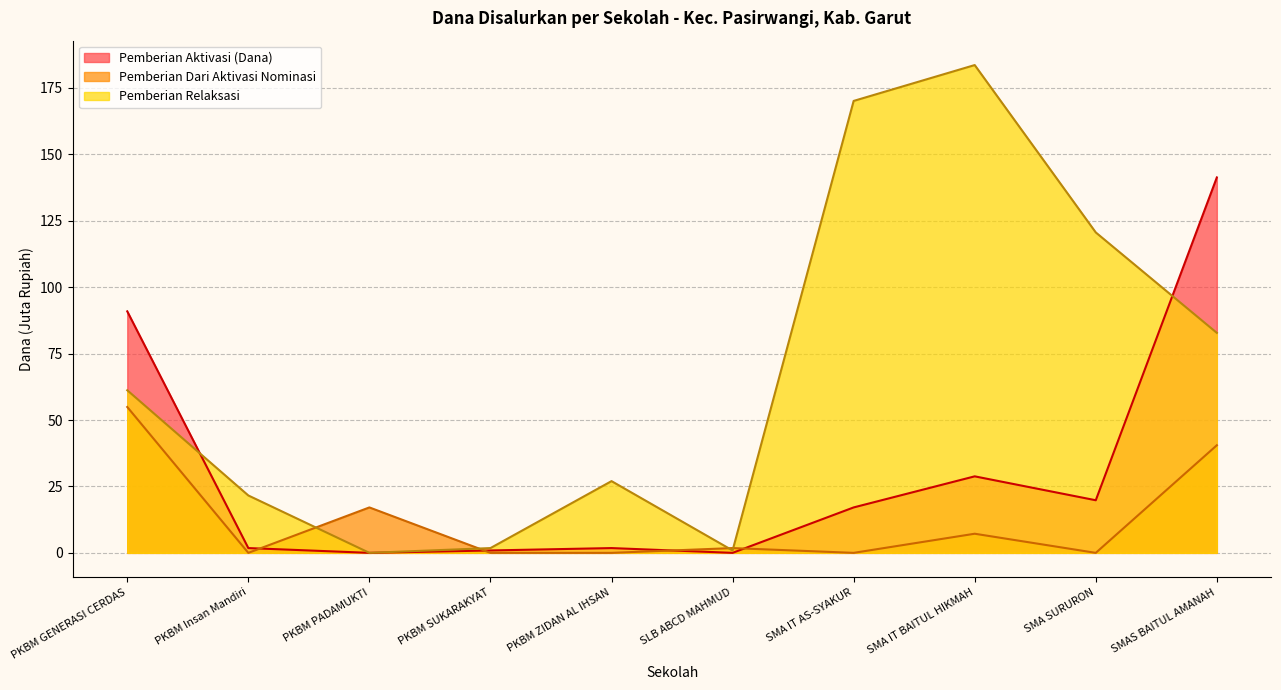

What is the approximate value of Pemberian Relaksasi at PKBM GENERASI CERDAS?

61.2